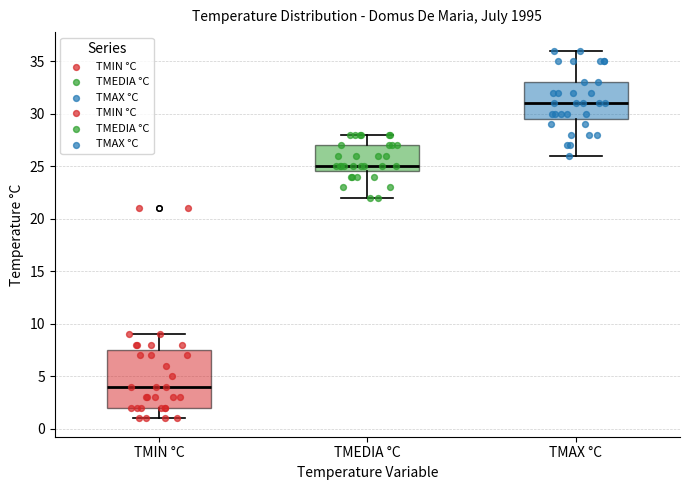

Reading left to right, transcribe this box plot: for each box, give where its median line is, the range the box spans, and where its two whiskers end, as read against the y-axis. The values are not printed on the chart, so give them approximately, as read against the axis.

TMIN °C: median 4.0, box 2.0 to 7.5, whiskers 1.0 to 9.0
TMEDIA °C: median 25.0, box 24.5 to 27.0, whiskers 22.0 to 28.0
TMAX °C: median 31.0, box 29.5 to 33.0, whiskers 26.0 to 36.0